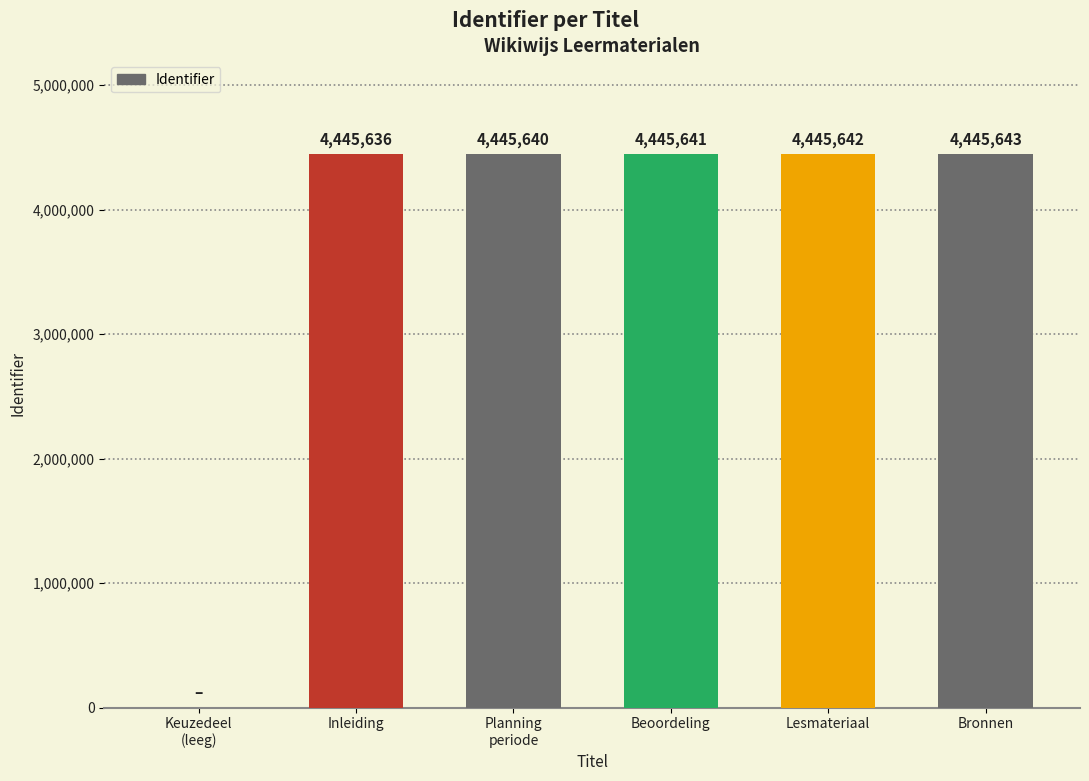

True or false: the data shows 2596941 at Bronnen.

False